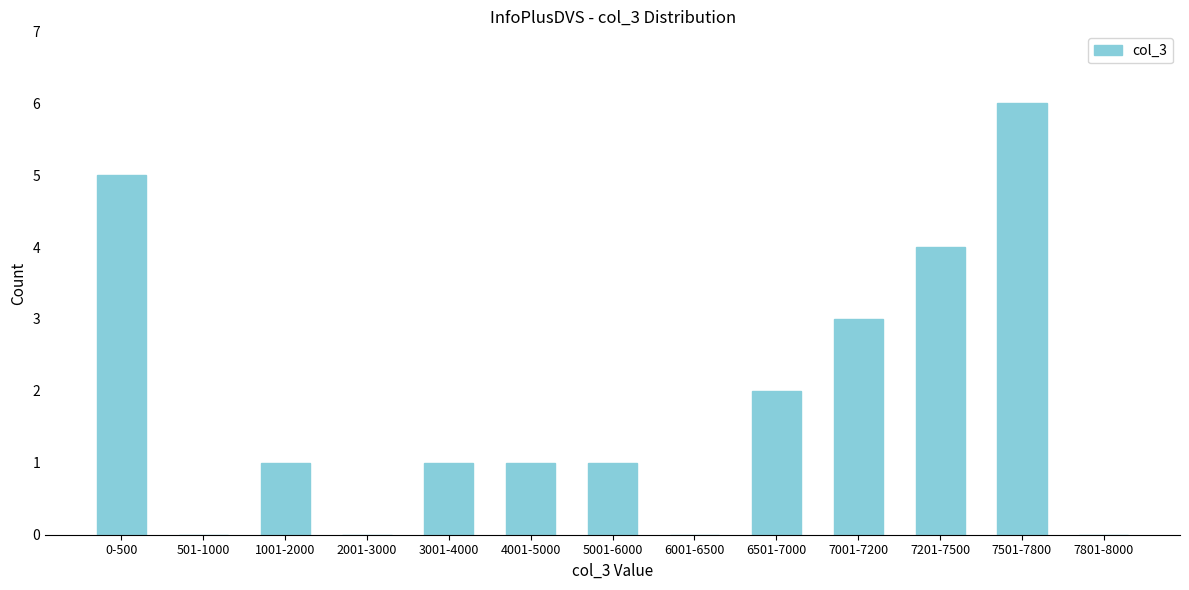

Reading left to right, extract all data points from this chart.

0-500=5	501-1000=0	1001-2000=1	2001-3000=0	3001-4000=1	4001-5000=1	5001-6000=1	6001-6500=0	6501-7000=2	7001-7200=3	7201-7500=4	7501-7800=6	7801-8000=0